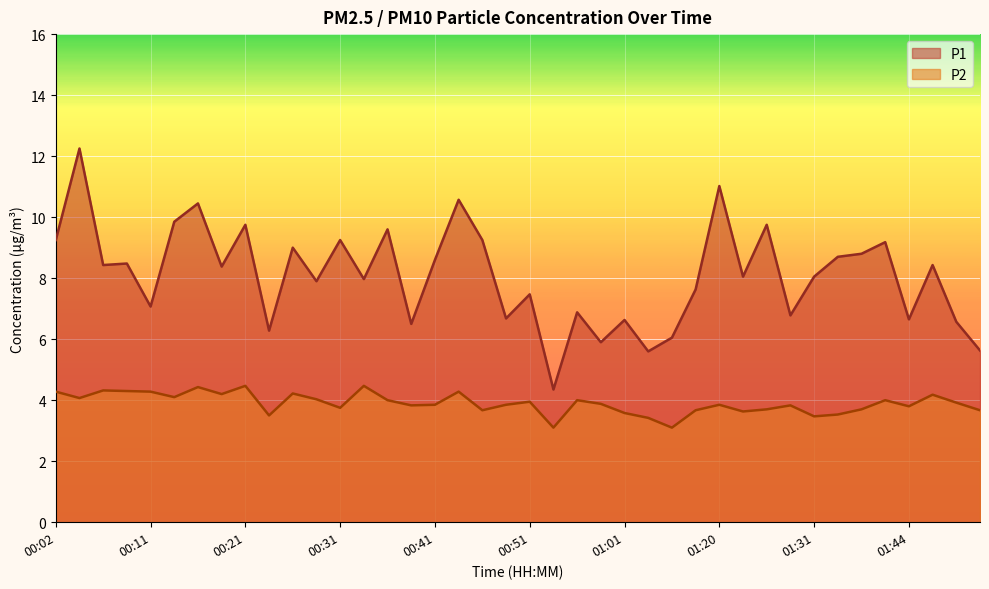

Rank the series by their maximum value, from lowest to highest.

P2, P1